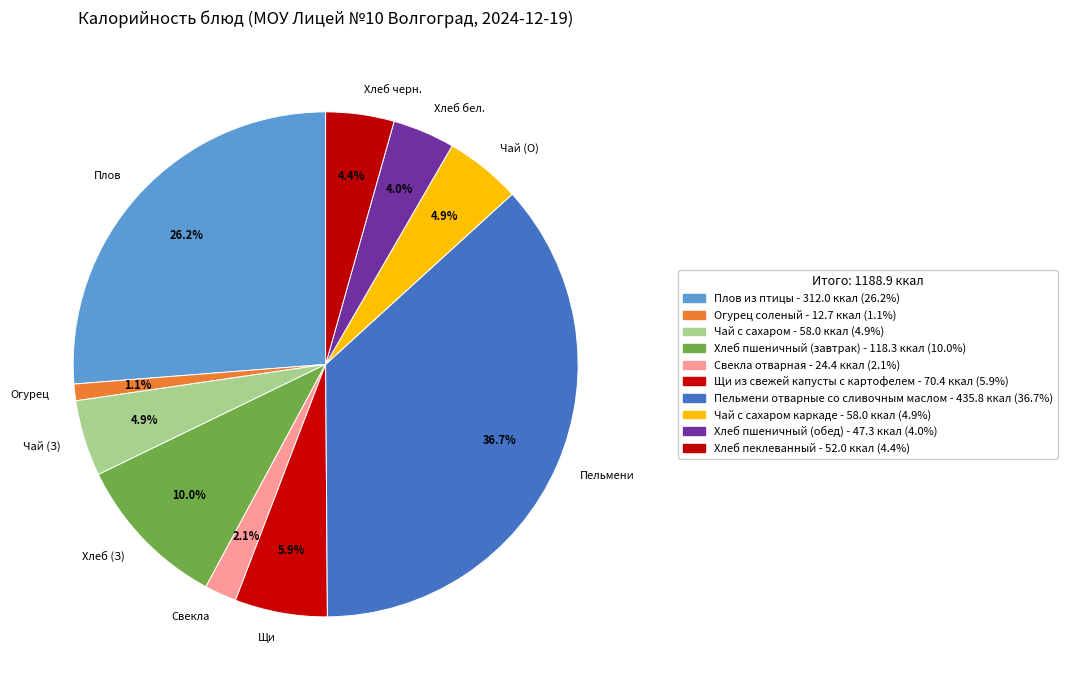

Approximately how many times larger is the value at Хлеб (З) compared to Плов?

0.4